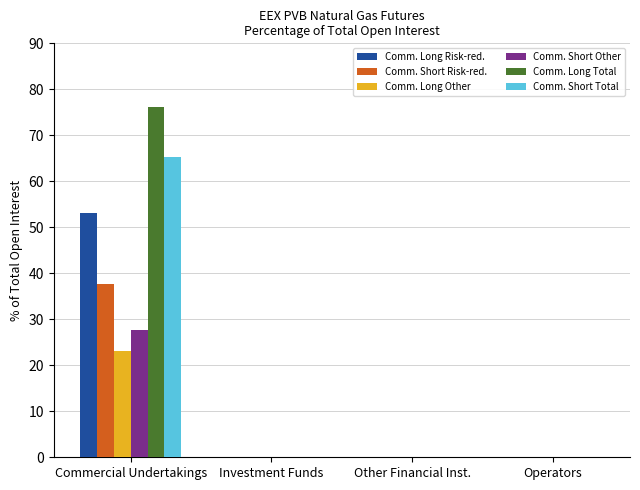

Which label corresponds to the largest value in the chart?

Commercial Undertakings